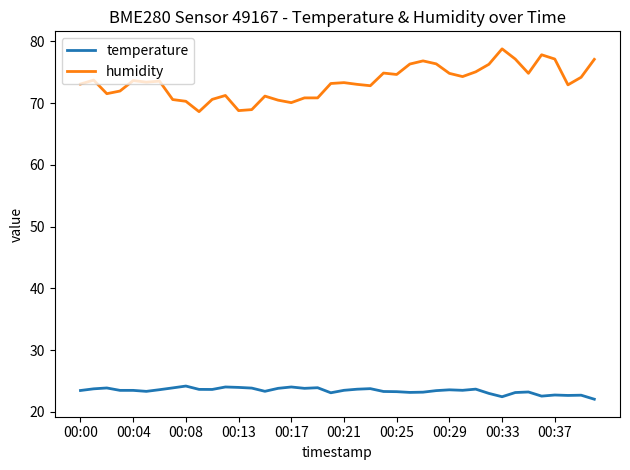

Which series has the largest range (max minus min)?

humidity